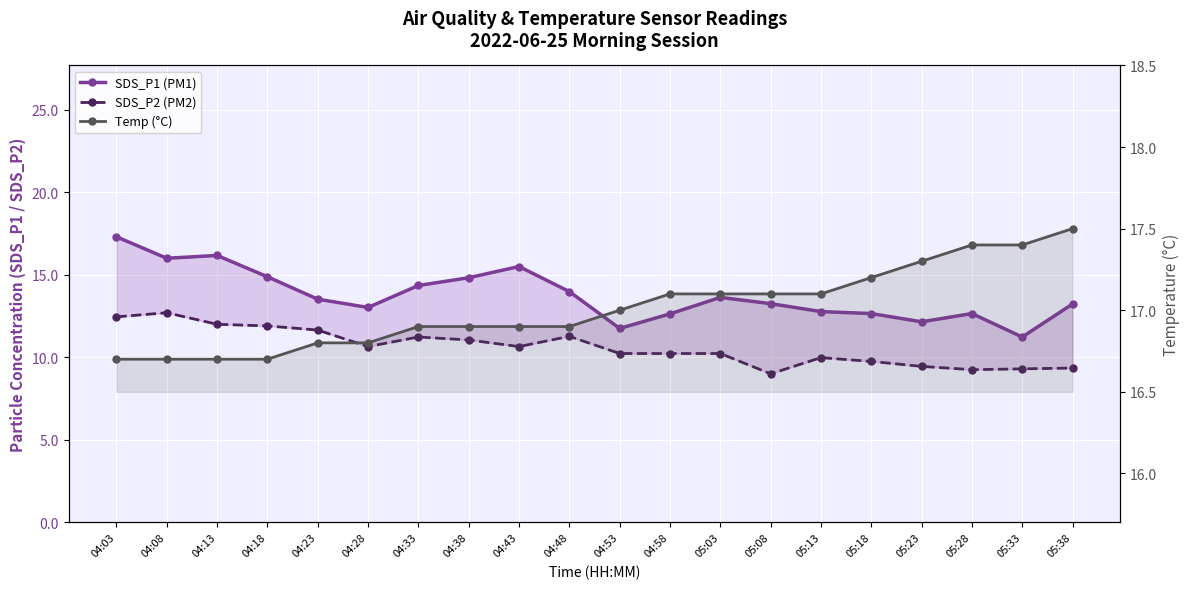

How many values in the Temp (°C) series exceed 17?

9